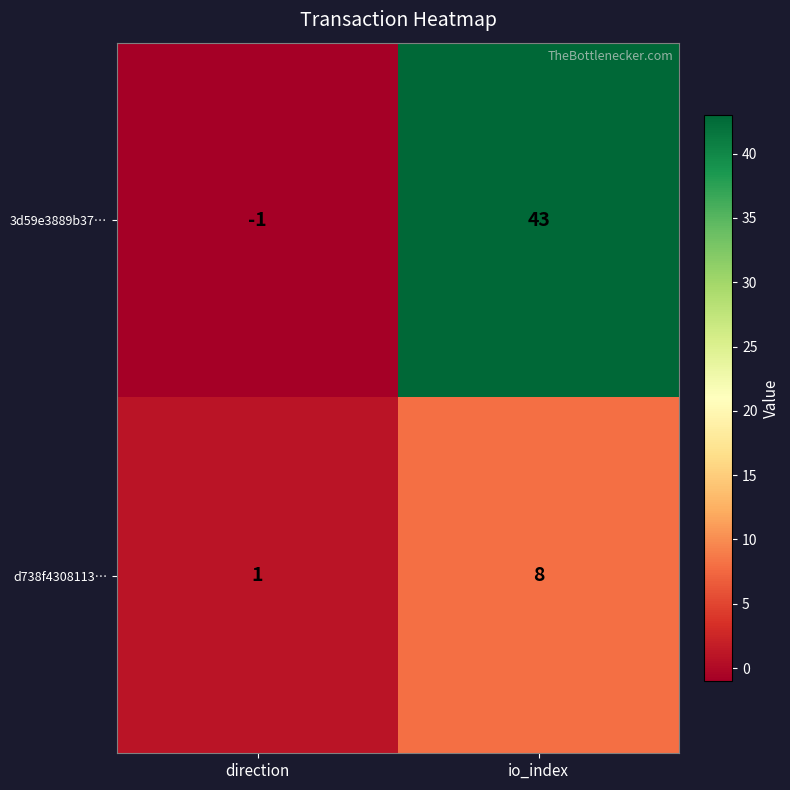

Which series has the widest spread of values?

3d59e3889b37…